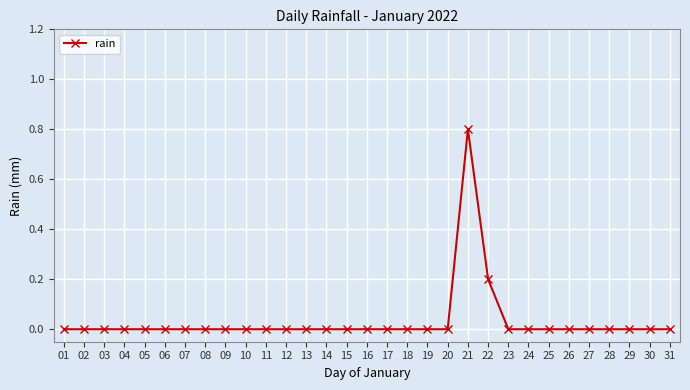

The chart shows a value of 0.0 at 01. True or false?

True